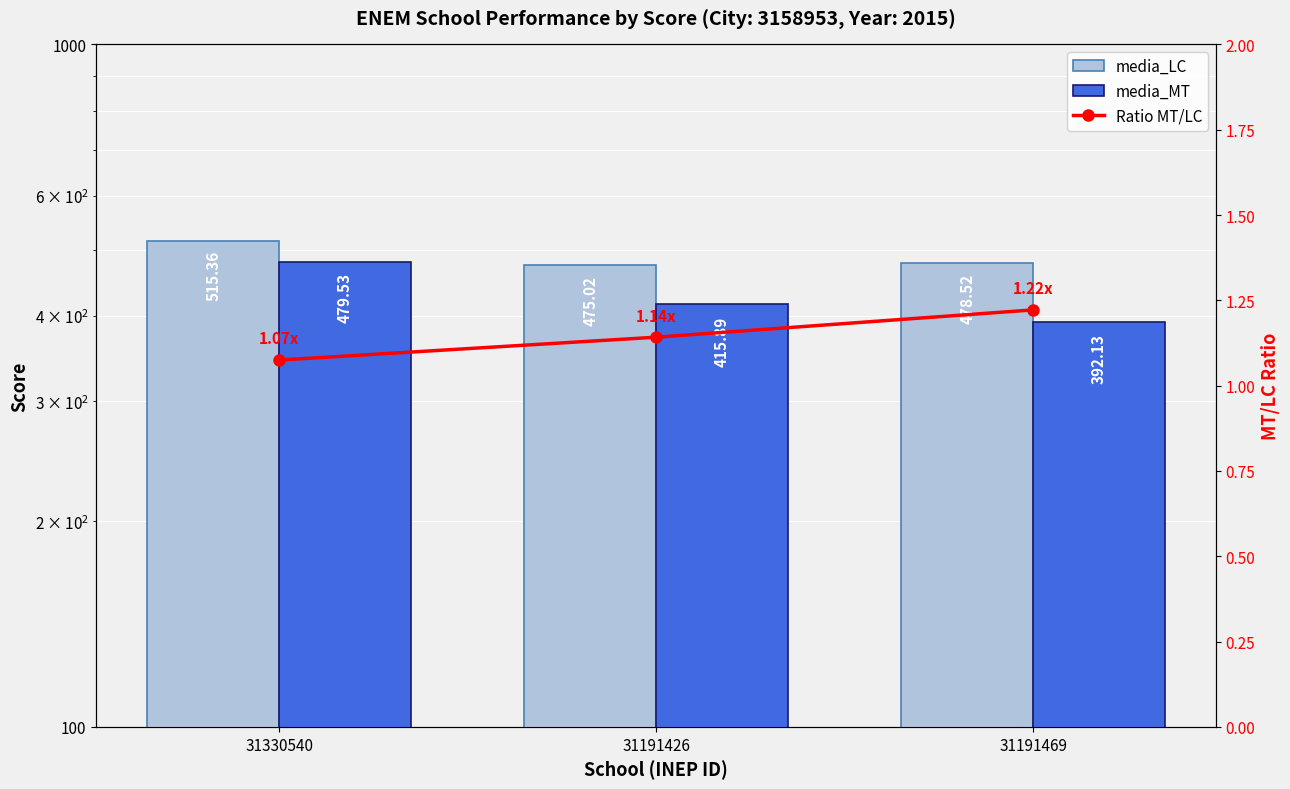

What is the label of the 3rd bar from the left?

31191469